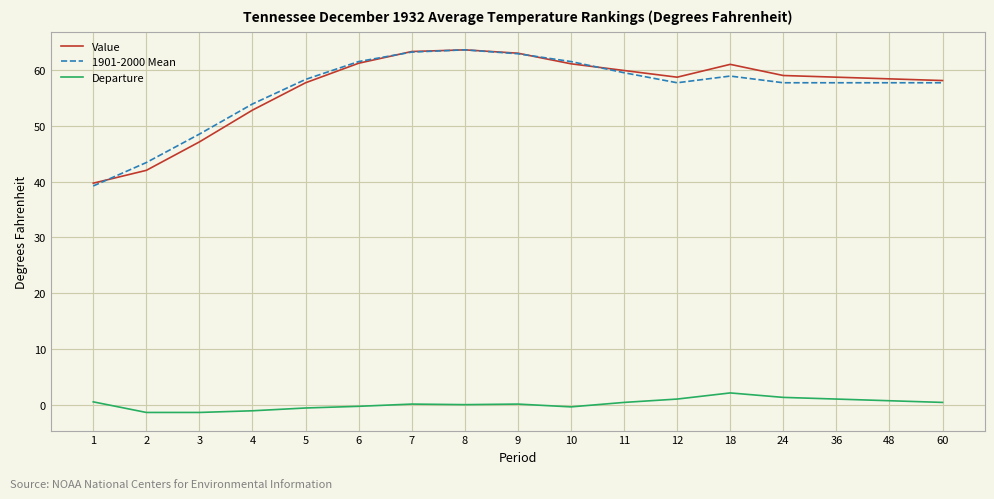

Is it true that Departure equals -1.4 at 3?

True